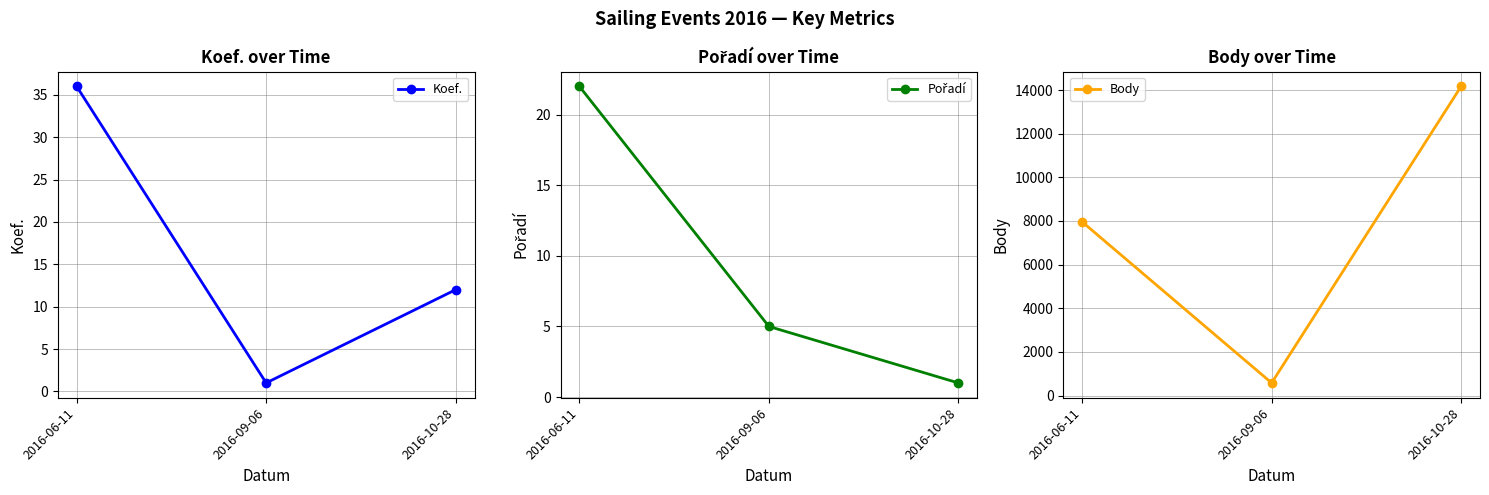

Reading left to right, extract all data points from this chart.

Koef.: 36	1	12
Pořadí: 22	5	1
Body: 7955	578	14162